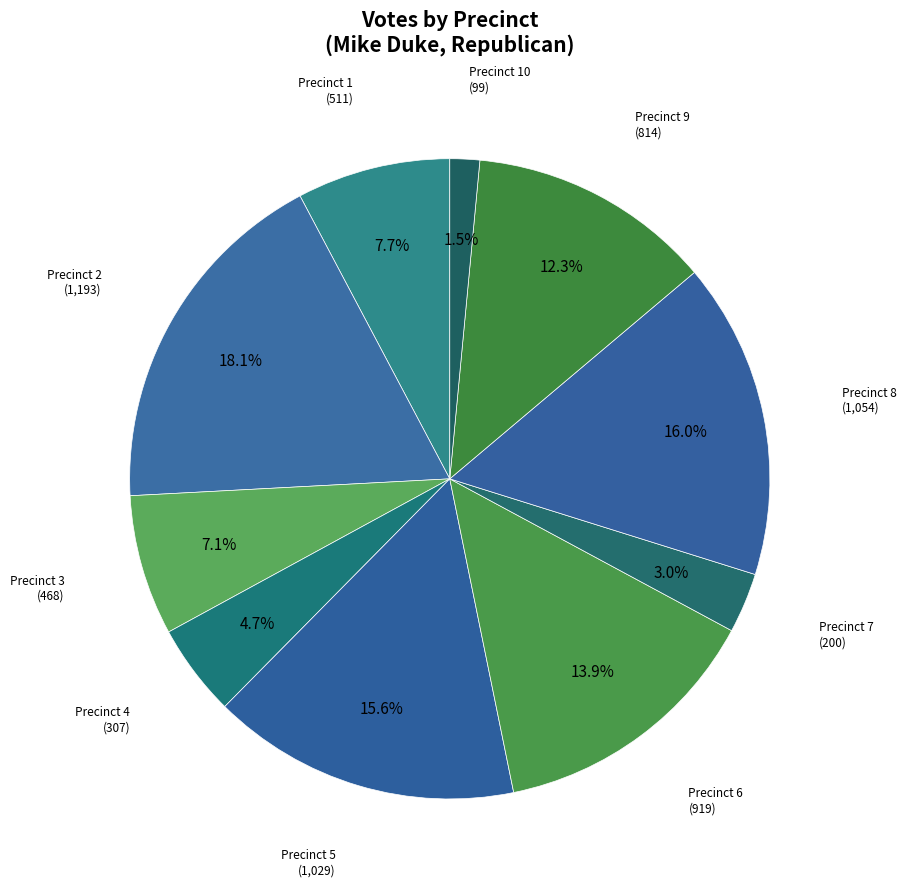

What is the smallest slice in the pie chart?

Precinct 10